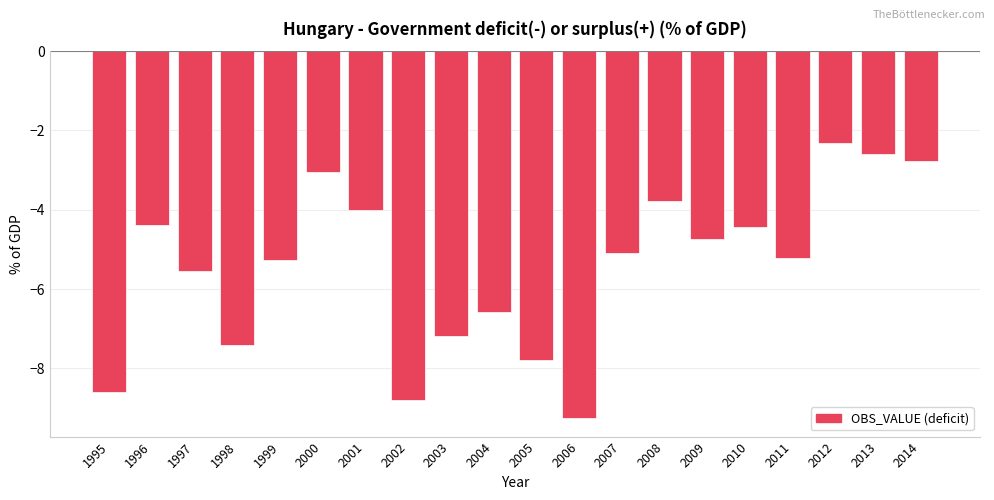

What is the value of the 5th bar from the left?

-5.3